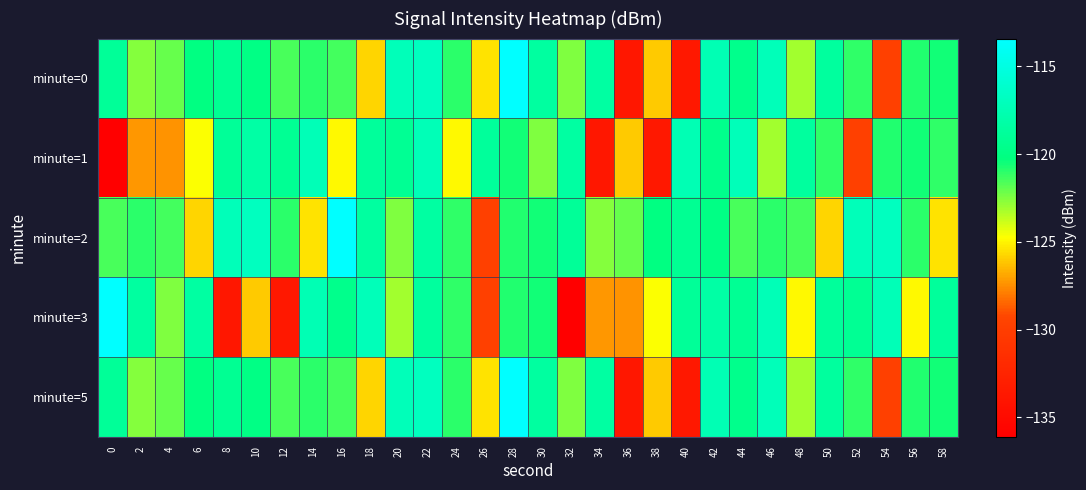

How many series are shown in this chart?

5